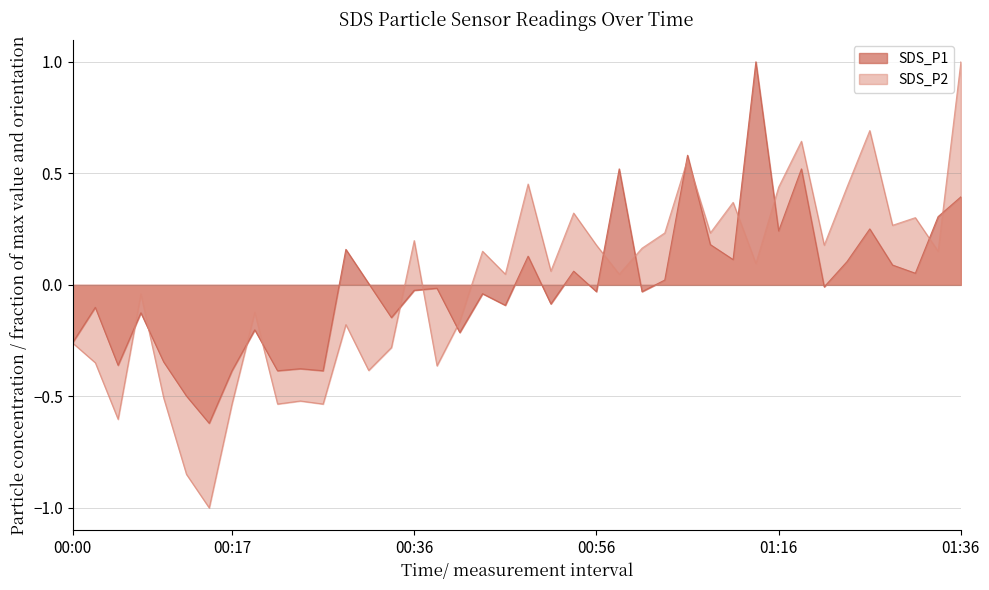

After their last crossing, which series has the higher values: SDS_P1 or SDS_P2?

SDS_P2